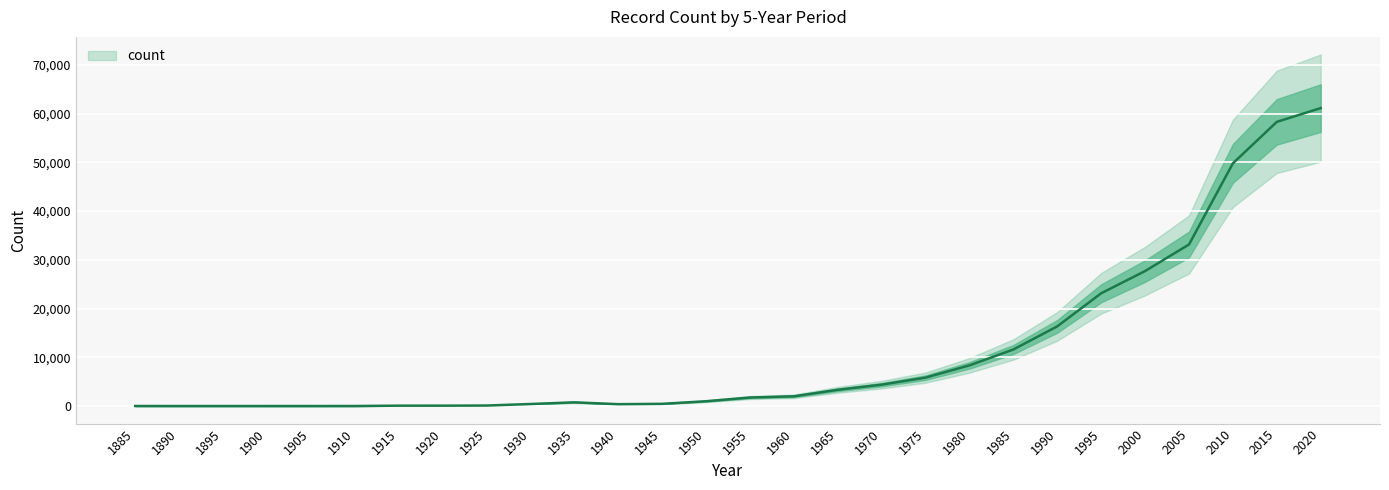

Rank the categories by value from lowest to highest.

1890, 1900, 1905, 1895, 1910, 1885, 1915, 1920, 1925, 1940, 1930, 1945, 1935, 1950, 1955, 1960, 1965, 1970, 1975, 1980, 1985, 1990, 1995, 2000, 2005, 2010, 2015, 2020